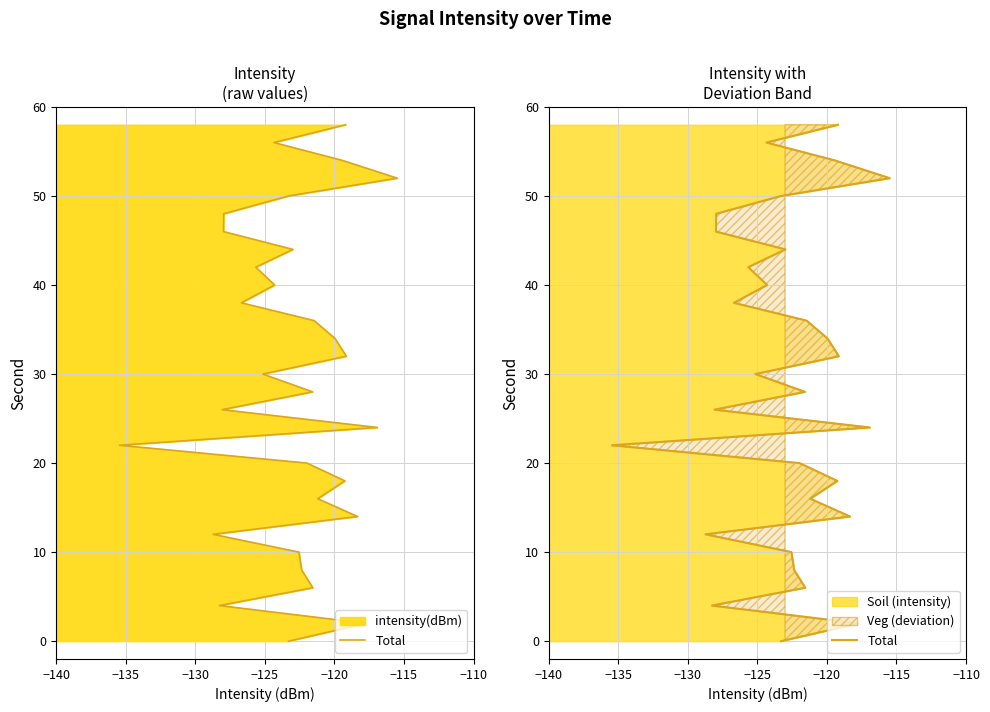

The chart shows a value of 18 at 25. True or false?

False